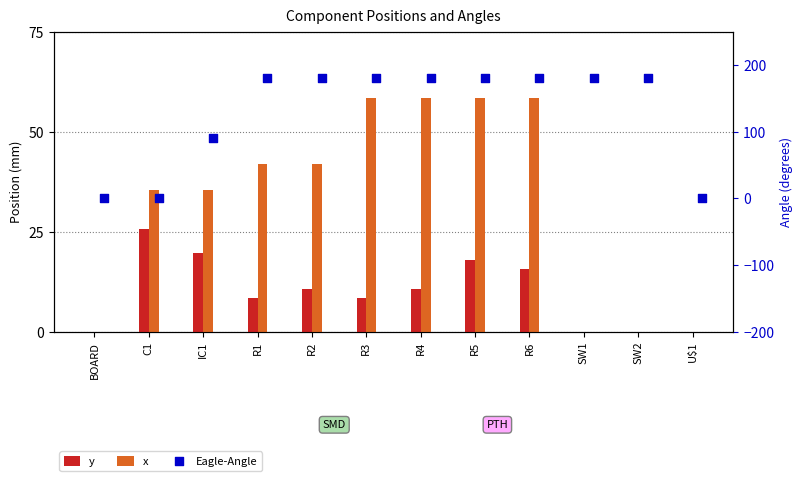

What is the total value across all series at R1?

230.6